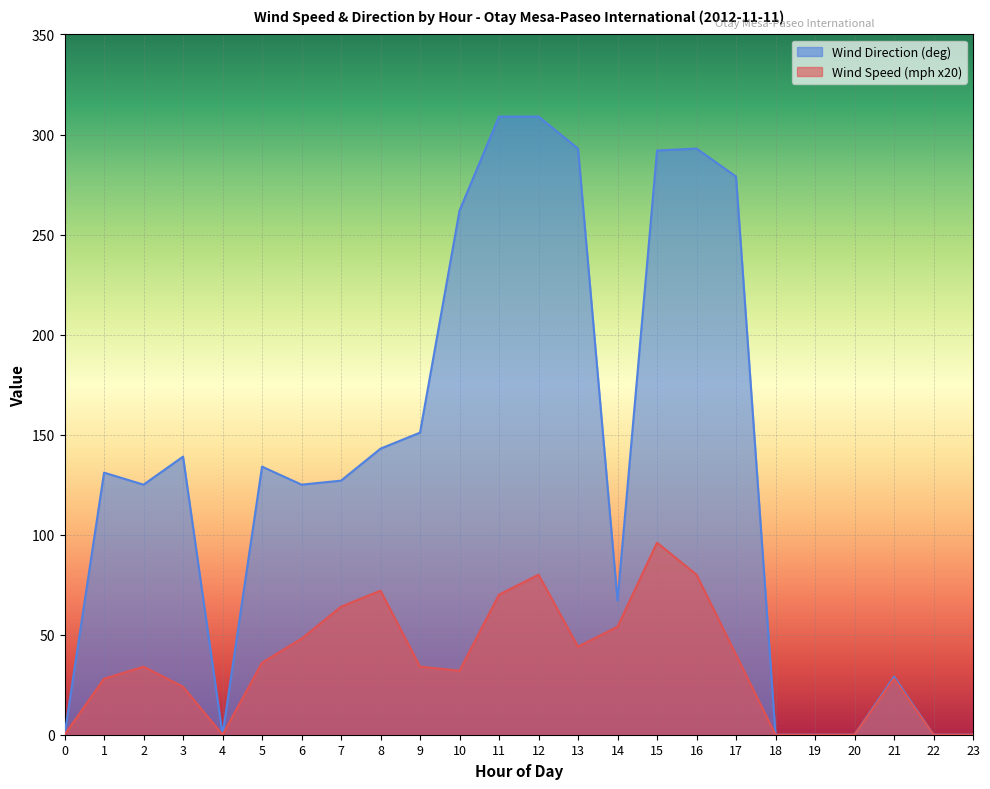

Reading right to left, extract all data points from this chart.

Wind Speed (mph): 0	0	28	0	0	0	40	80	96	54	44	80	70	32	34	72	64	48	36	0	24	34	28	0
Wind Direction (deg): 0	0	29	0	0	0	279	293	292	67	293	309	309	262	151	143	127	125	134	0	139	125	131	0